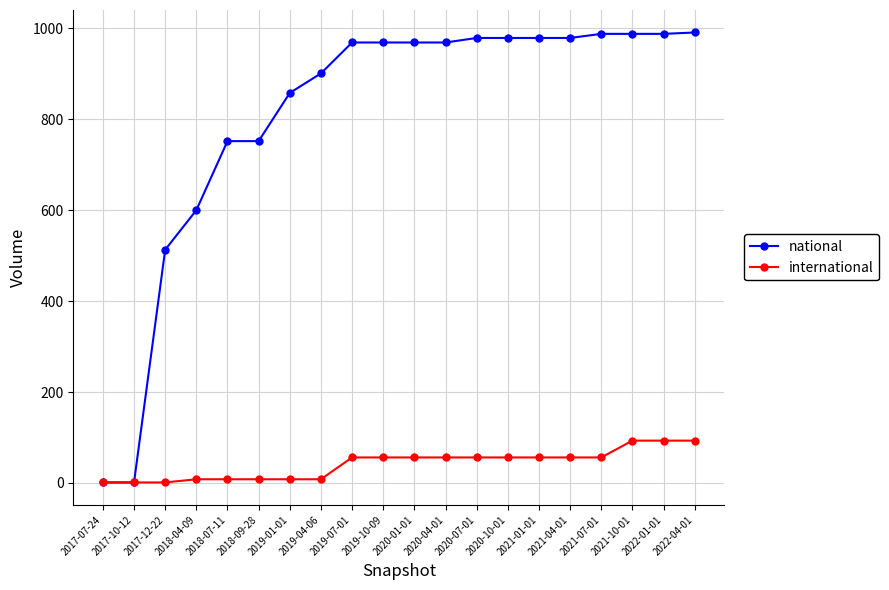

What is the smallest value displayed?

1